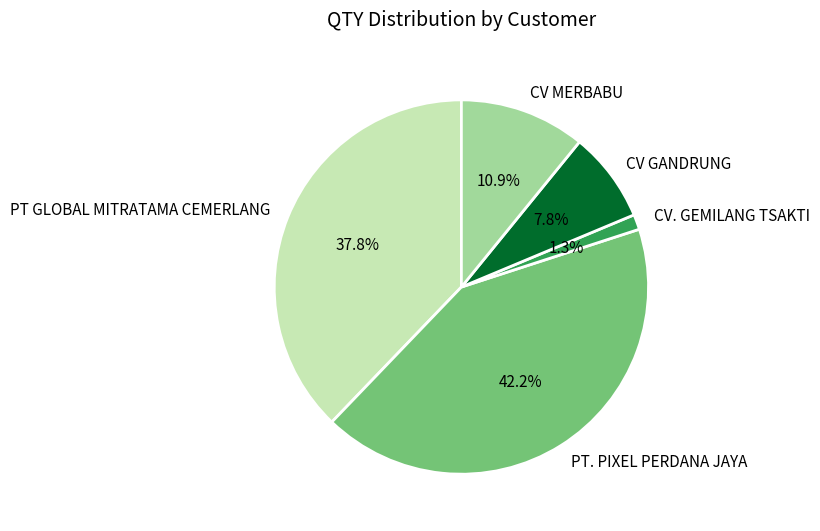

Count the number of slices in the pie.

5